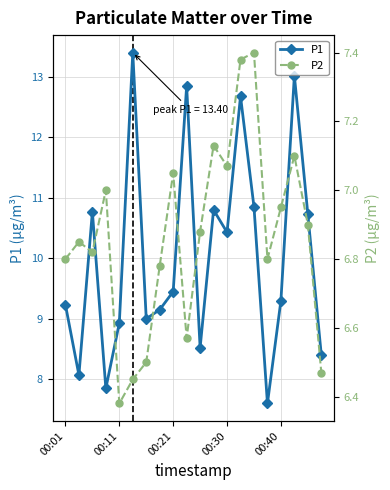

What is the difference between the maximum and minimum values in the P1 series?

5.8